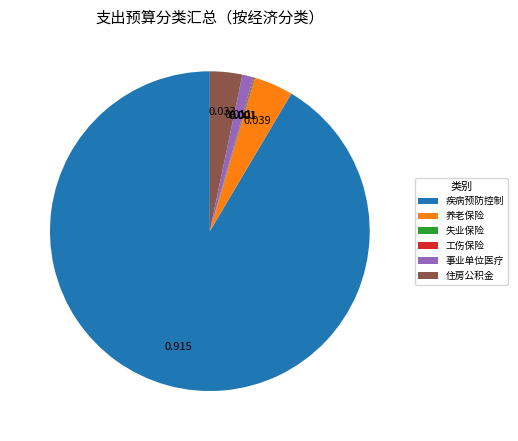

Is there a majority slice in this chart?

Yes